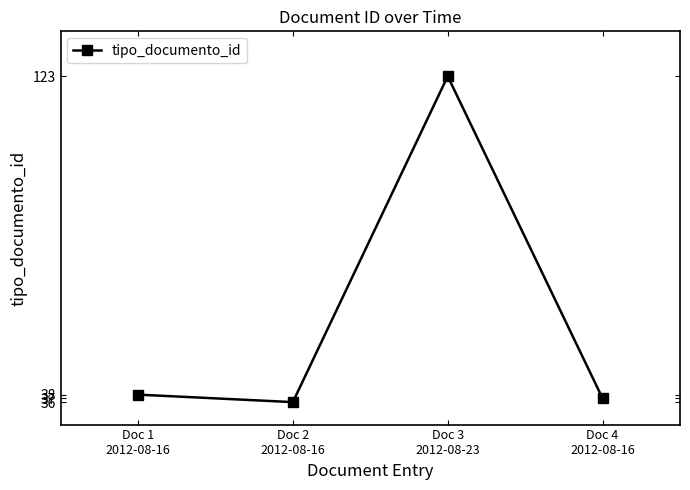

How many points are higher than both their immediate neighbors (excluding endpoints)?

1